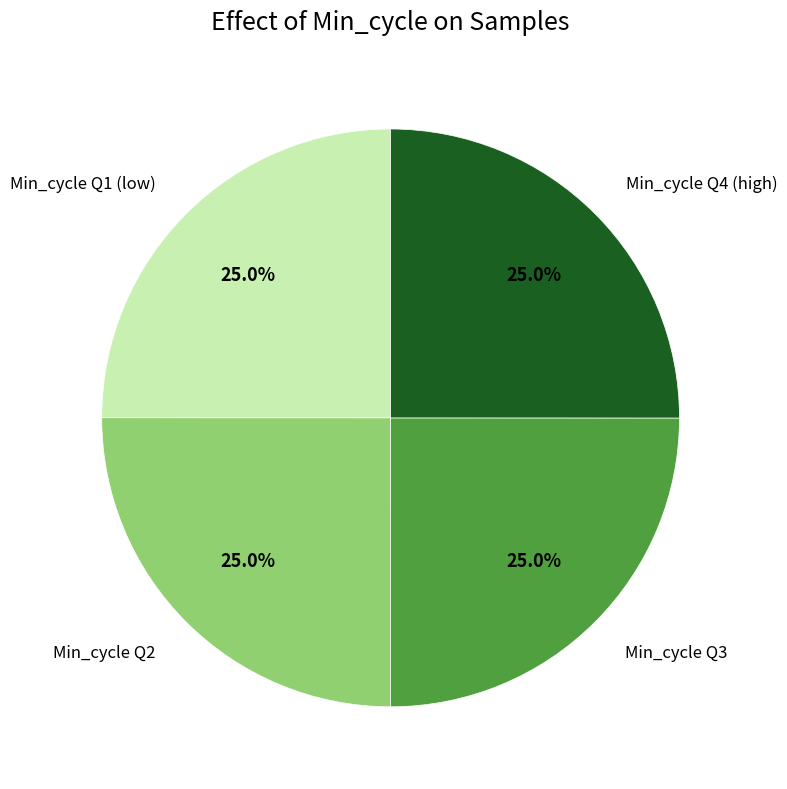

Does any single category account for the majority?

No